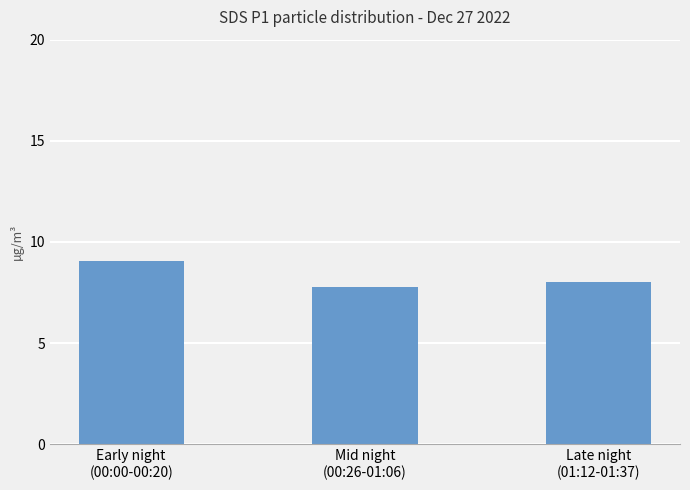

How many bars are there in total?

3